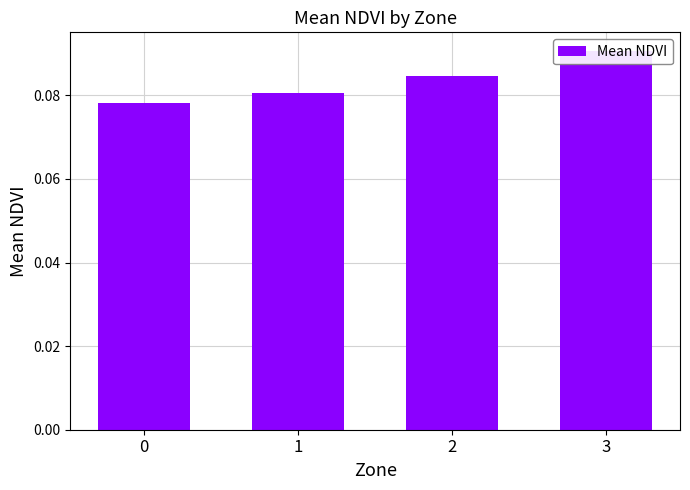

What value does the data have at 1?

0.1